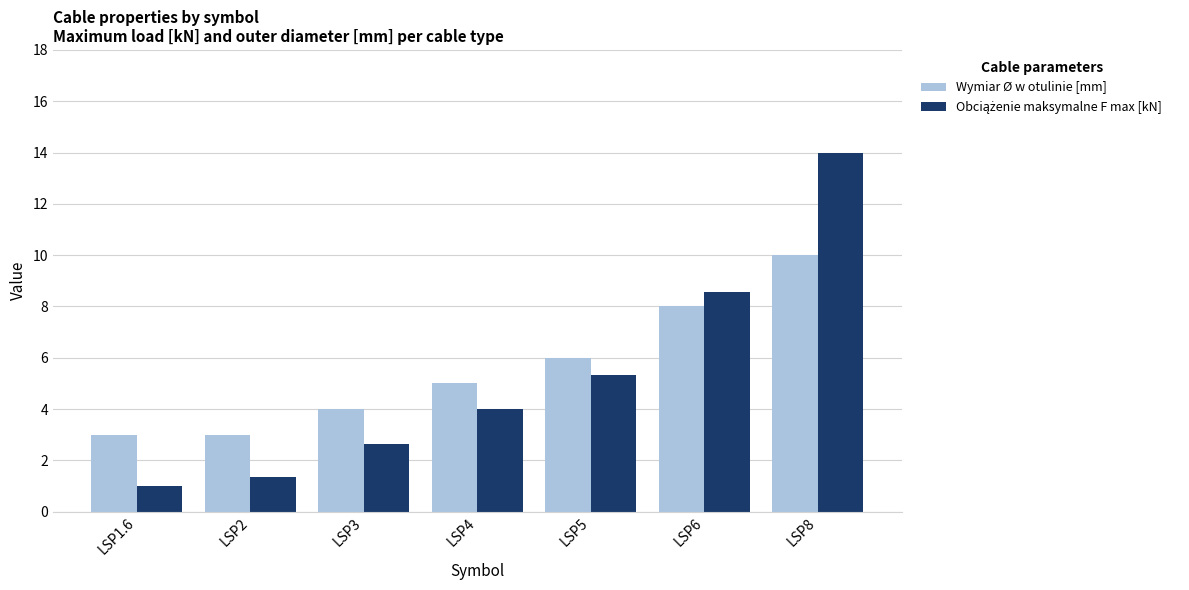

True or false: Wymiar Ø w otulinie [mm] has a value of 8.0 at LSP6.

True